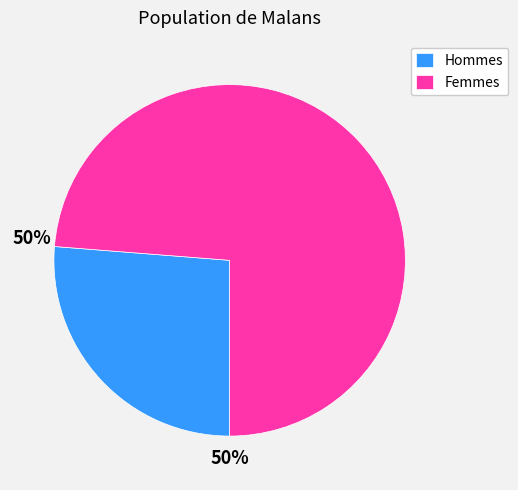

Between Hommes and Femmes, which is larger?

Femmes